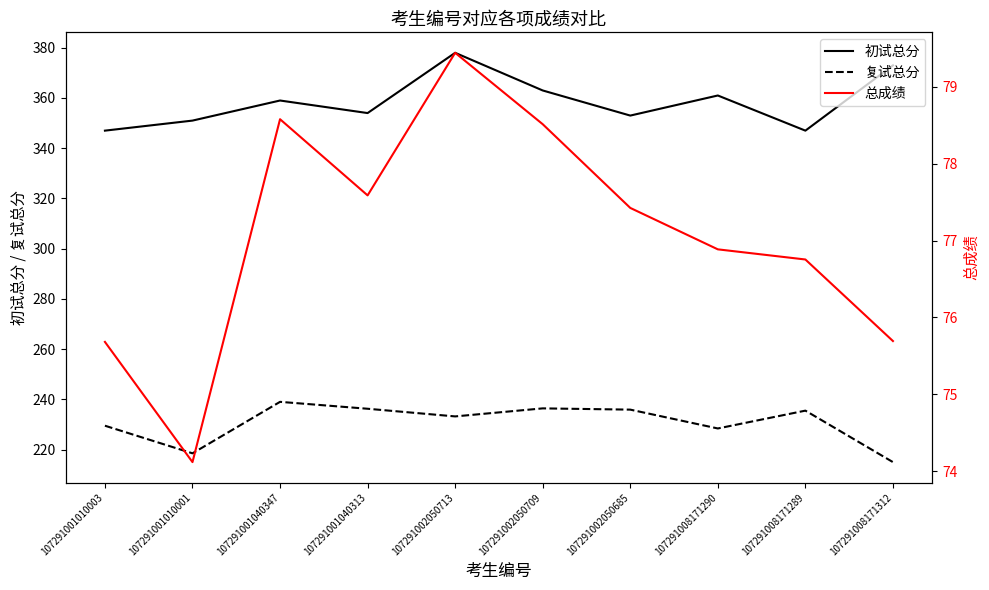

How many data points in 初试总分 are less than 359?

5